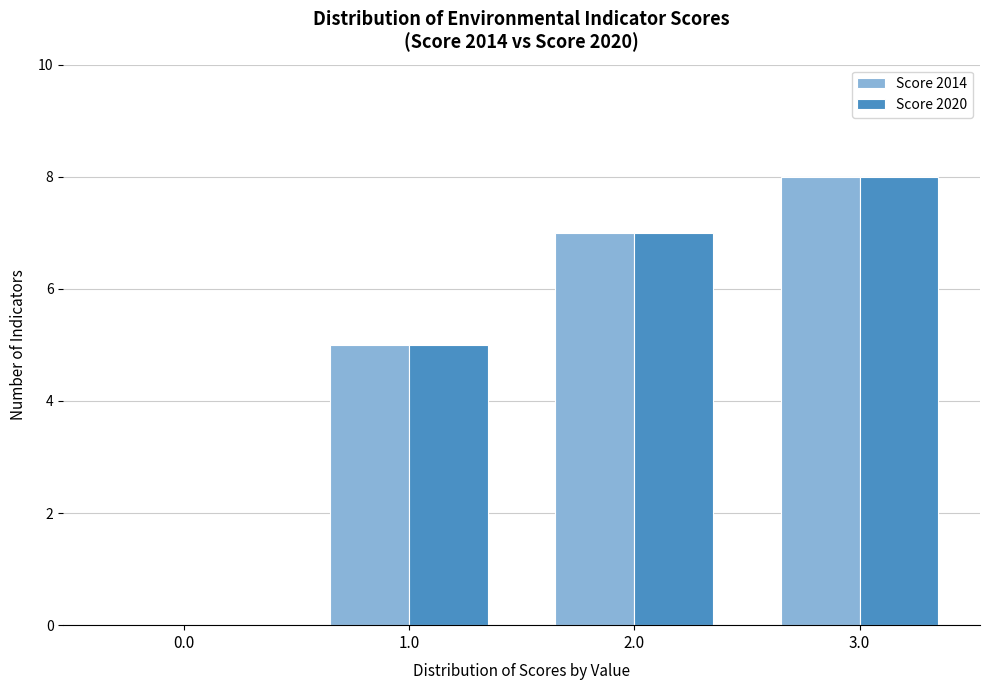

At which category is the sum across all series the highest?

3.0